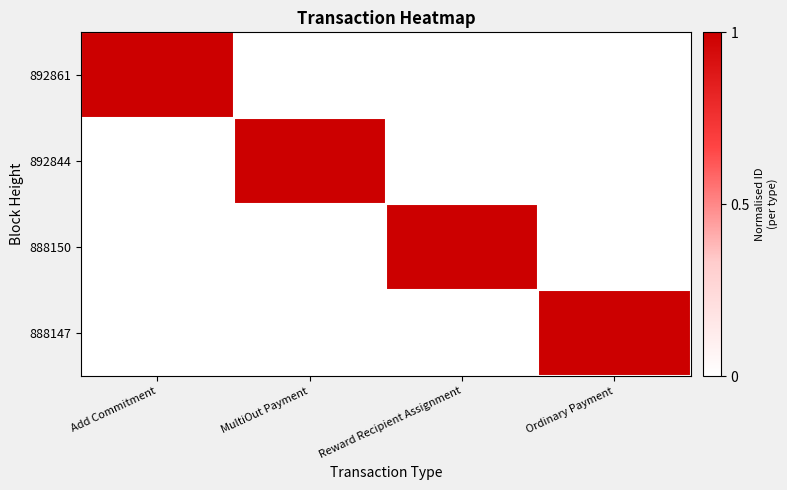

At how many categories does at least one series exceed 0?

4